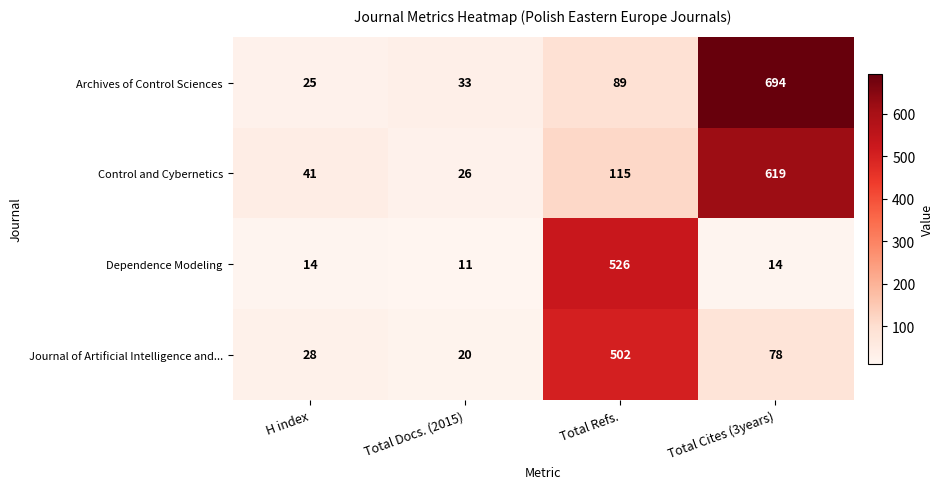

Where is Archives of Control Sciences nearest to the value 359?

Total Refs.